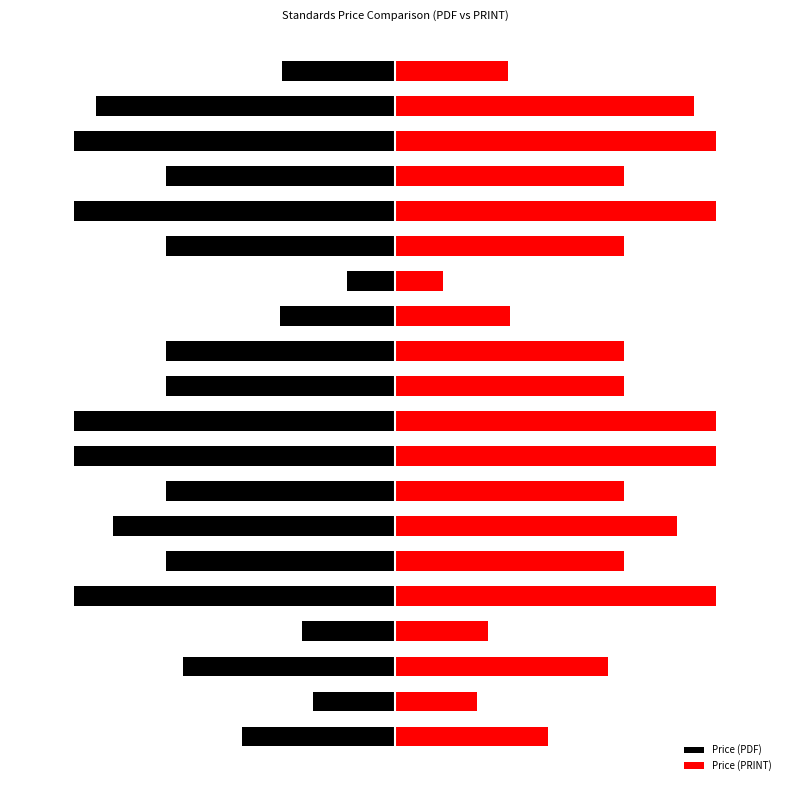

What is the value of the Price (PRINT) bar at the 8th from the left?

71.4